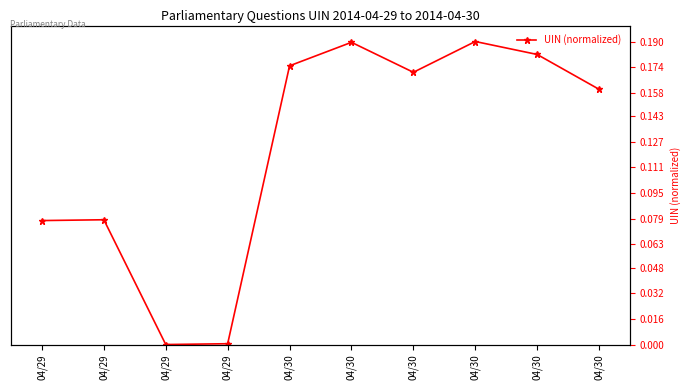

Which has a higher value, 04/29 or 04/30?

04/30